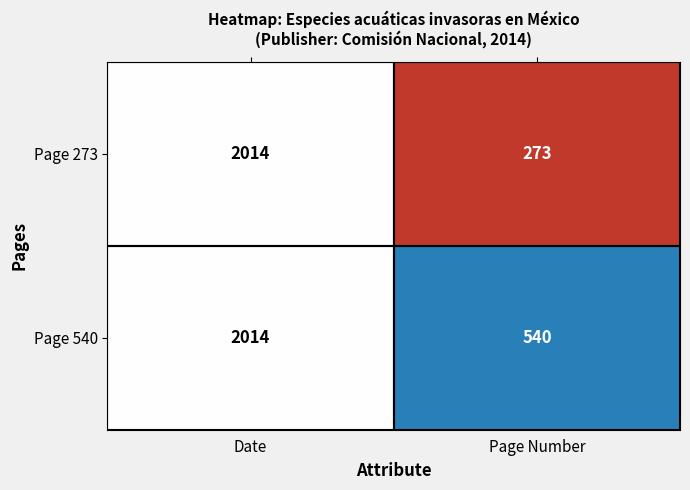

At which label does Page 273 reach its minimum?

Page Number